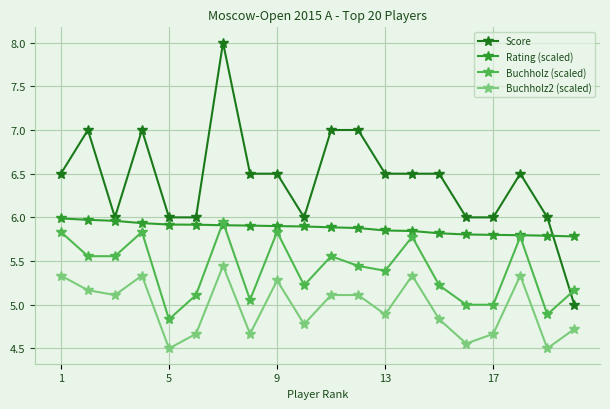

Which series has the widest spread of values?

Score